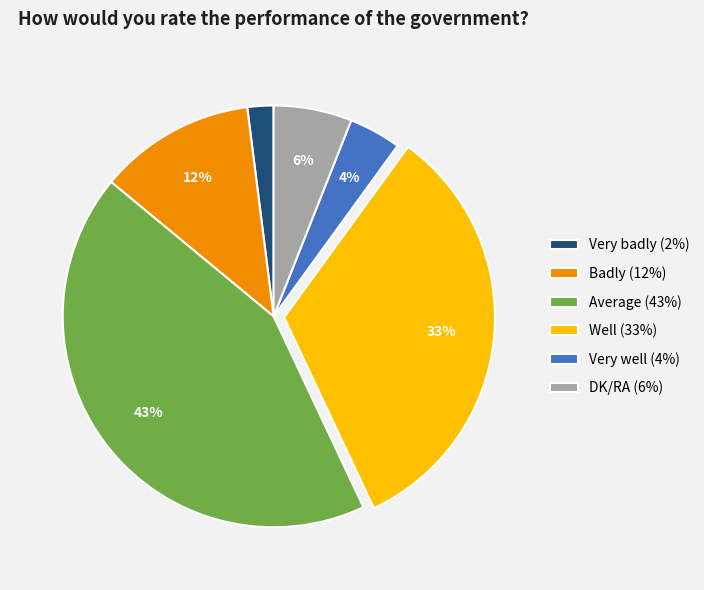

To the nearest percent, what is the difference between the Badly and Well slice percentages?

21%